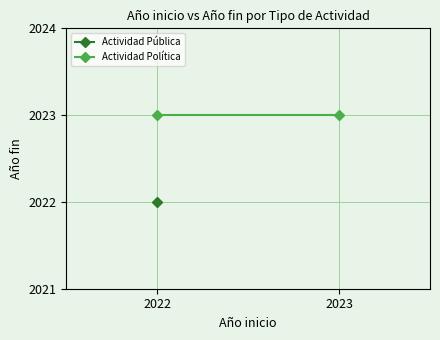

Which label corresponds to the largest value in the chart?

2022